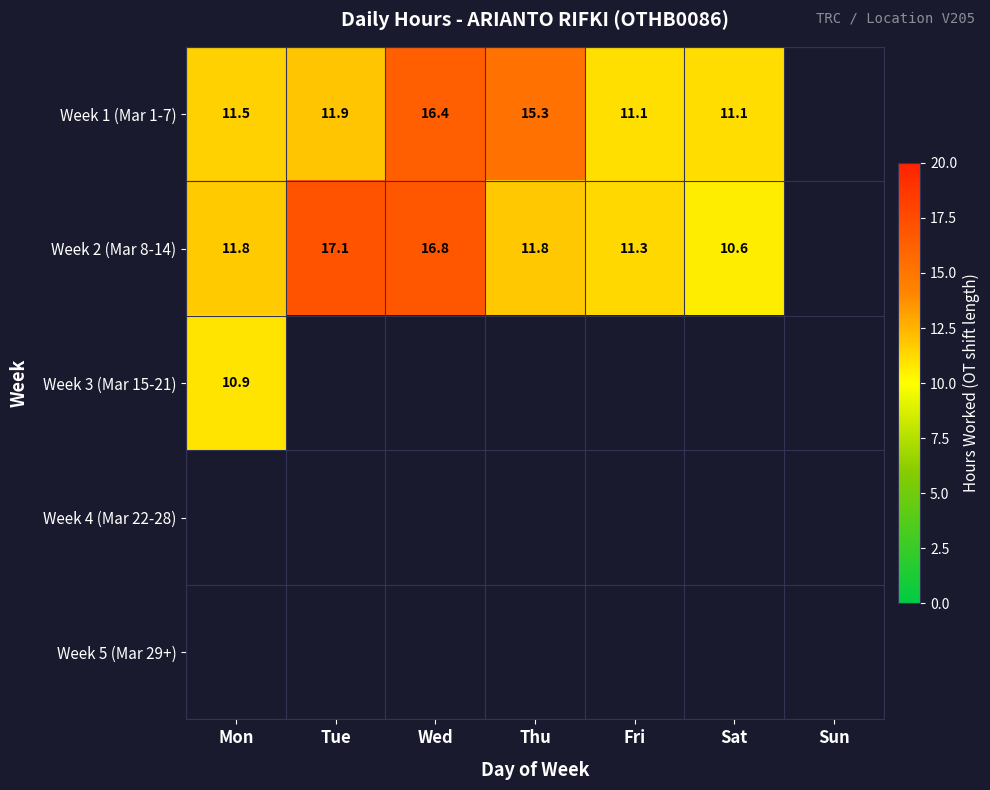

The value of Week 1 (Mar 1-7) at Thu is 5.9. True or false?

False